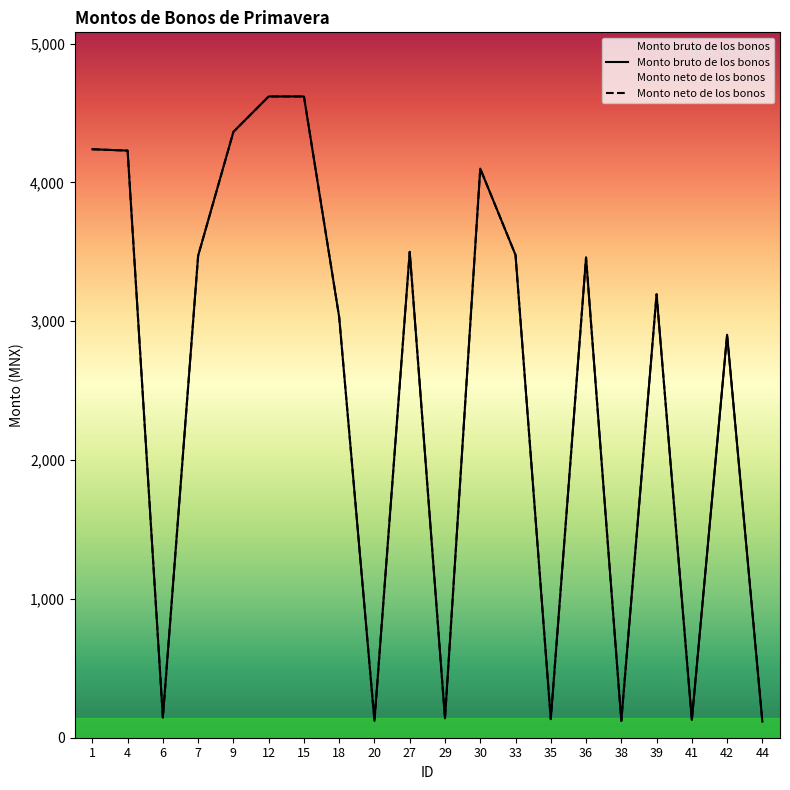

What is the greatest value displayed?

4619.2